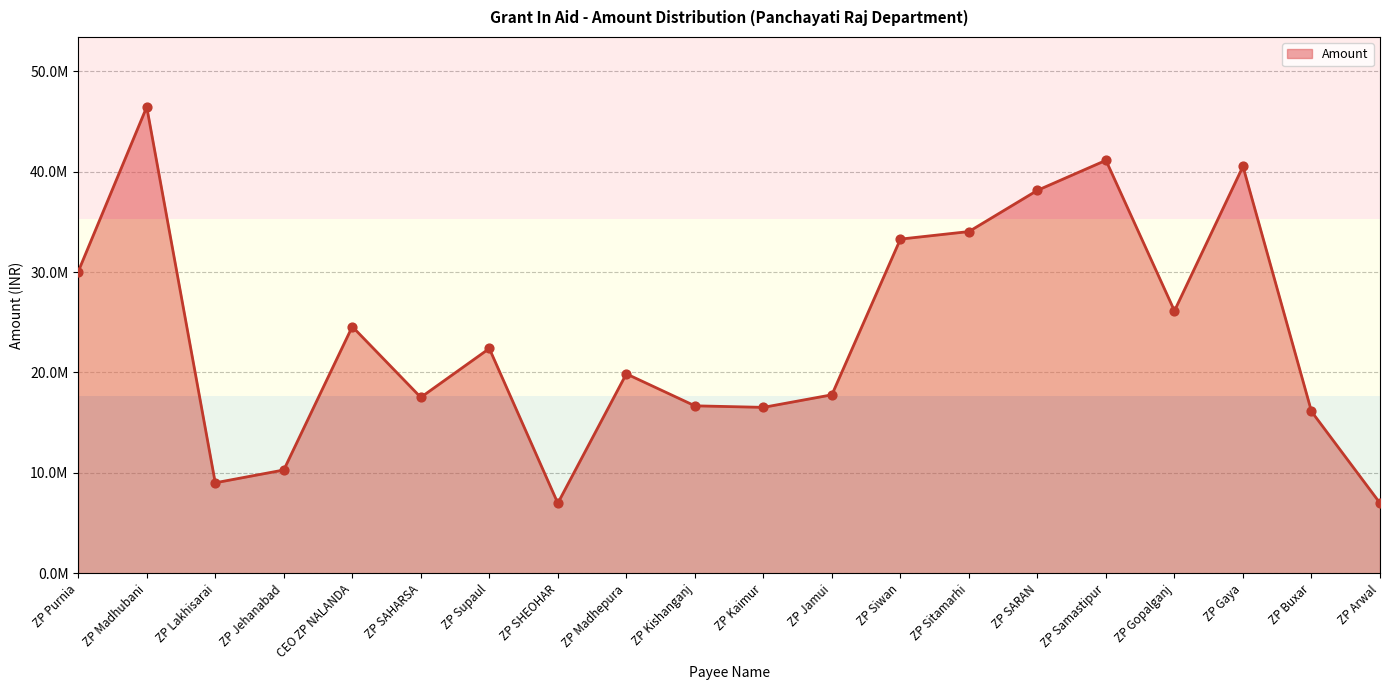

What is the ratio of the value at ZP Madhubani to the value at ZP Kishanganj?

2.8